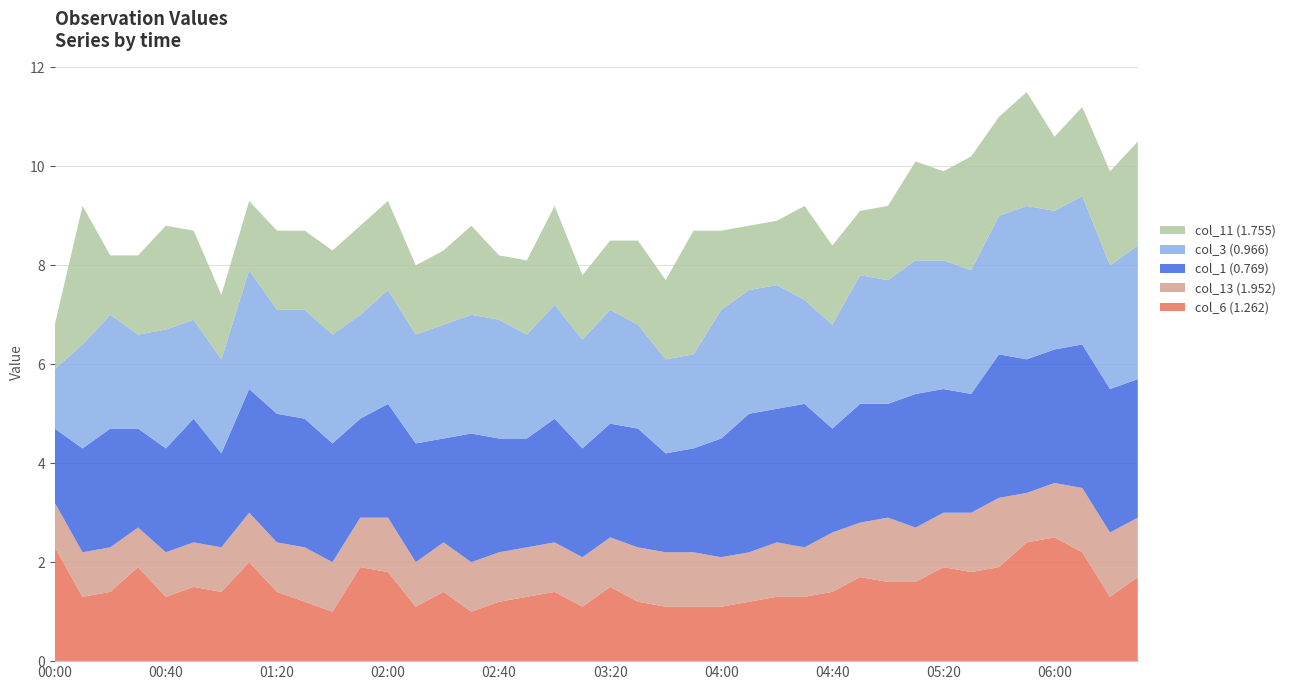

Reading left to right, transcribe all the data shown in this chart.

col_6 (1.262): 2004/09/07 00:00=2.3	2004/09/07 00:10=1.3	2004/09/07 00:20=1.4	2004/09/07 00:30=1.9	2004/09/07 00:40=1.3	2004/09/07 00:50=1.5	2004/09/07 01:00=1.4	2004/09/07 01:10=2.0	2004/09/07 01:20=1.4	2004/09/07 01:30=1.2	2004/09/07 01:40=1.0	2004/09/07 01:50=1.9	2004/09/07 02:00=1.8	2004/09/07 02:10=1.1	2004/09/07 02:20=1.4	2004/09/07 02:30=1.0	2004/09/07 02:40=1.2	2004/09/07 02:50=1.3	2004/09/07 03:00=1.4	2004/09/07 03:10=1.1	2004/09/07 03:20=1.5	2004/09/07 03:30=1.2	2004/09/07 03:40=1.1	2004/09/07 03:50=1.1	2004/09/07 04:00=1.1	2004/09/07 04:10=1.2	2004/09/07 04:20=1.3	2004/09/07 04:30=1.3	2004/09/07 04:40=1.4	2004/09/07 04:50=1.7	2004/09/07 05:00=1.6	2004/09/07 05:10=1.6	2004/09/07 05:20=1.9	2004/09/07 05:30=1.8	2004/09/07 05:40=1.9	2004/09/07 05:50=2.4	2004/09/07 06:00=2.5	2004/09/07 06:10=2.2	2004/09/07 06:20=1.3	2004/09/07 06:30=1.7
col_13 (1.952): 2004/09/07 00:00=0.9	2004/09/07 00:10=0.9	2004/09/07 00:20=0.9	2004/09/07 00:30=0.8	2004/09/07 00:40=0.9	2004/09/07 00:50=0.9	2004/09/07 01:00=0.9	2004/09/07 01:10=1.0	2004/09/07 01:20=1.0	2004/09/07 01:30=1.1	2004/09/07 01:40=1.0	2004/09/07 01:50=1.0	2004/09/07 02:00=1.1	2004/09/07 02:10=0.9	2004/09/07 02:20=1.0	2004/09/07 02:30=1.0	2004/09/07 02:40=1.0	2004/09/07 02:50=1.0	2004/09/07 03:00=1.0	2004/09/07 03:10=1.0	2004/09/07 03:20=1.0	2004/09/07 03:30=1.1	2004/09/07 03:40=1.1	2004/09/07 03:50=1.1	2004/09/07 04:00=1.0	2004/09/07 04:10=1.0	2004/09/07 04:20=1.1	2004/09/07 04:30=1.0	2004/09/07 04:40=1.2	2004/09/07 04:50=1.1	2004/09/07 05:00=1.3	2004/09/07 05:10=1.1	2004/09/07 05:20=1.1	2004/09/07 05:30=1.2	2004/09/07 05:40=1.4	2004/09/07 05:50=1.0	2004/09/07 06:00=1.1	2004/09/07 06:10=1.3	2004/09/07 06:20=1.3	2004/09/07 06:30=1.2
col_1 (0.769): 2004/09/07 00:00=1.5	2004/09/07 00:10=2.1	2004/09/07 00:20=2.4	2004/09/07 00:30=2.0	2004/09/07 00:40=2.1	2004/09/07 00:50=2.5	2004/09/07 01:00=1.9	2004/09/07 01:10=2.5	2004/09/07 01:20=2.6	2004/09/07 01:30=2.6	2004/09/07 01:40=2.4	2004/09/07 01:50=2.0	2004/09/07 02:00=2.3	2004/09/07 02:10=2.4	2004/09/07 02:20=2.1	2004/09/07 02:30=2.6	2004/09/07 02:40=2.3	2004/09/07 02:50=2.2	2004/09/07 03:00=2.5	2004/09/07 03:10=2.2	2004/09/07 03:20=2.3	2004/09/07 03:30=2.4	2004/09/07 03:40=2.0	2004/09/07 03:50=2.1	2004/09/07 04:00=2.4	2004/09/07 04:10=2.8	2004/09/07 04:20=2.7	2004/09/07 04:30=2.9	2004/09/07 04:40=2.1	2004/09/07 04:50=2.4	2004/09/07 05:00=2.3	2004/09/07 05:10=2.7	2004/09/07 05:20=2.5	2004/09/07 05:30=2.4	2004/09/07 05:40=2.9	2004/09/07 05:50=2.7	2004/09/07 06:00=2.7	2004/09/07 06:10=2.9	2004/09/07 06:20=2.9	2004/09/07 06:30=2.8
col_3 (0.966): 2004/09/07 00:00=1.2	2004/09/07 00:10=2.1	2004/09/07 00:20=2.3	2004/09/07 00:30=1.9	2004/09/07 00:40=2.4	2004/09/07 00:50=2.0	2004/09/07 01:00=1.9	2004/09/07 01:10=2.4	2004/09/07 01:20=2.1	2004/09/07 01:30=2.2	2004/09/07 01:40=2.2	2004/09/07 01:50=2.1	2004/09/07 02:00=2.3	2004/09/07 02:10=2.2	2004/09/07 02:20=2.3	2004/09/07 02:30=2.4	2004/09/07 02:40=2.4	2004/09/07 02:50=2.1	2004/09/07 03:00=2.3	2004/09/07 03:10=2.2	2004/09/07 03:20=2.3	2004/09/07 03:30=2.1	2004/09/07 03:40=1.9	2004/09/07 03:50=1.9	2004/09/07 04:00=2.6	2004/09/07 04:10=2.5	2004/09/07 04:20=2.5	2004/09/07 04:30=2.1	2004/09/07 04:40=2.1	2004/09/07 04:50=2.6	2004/09/07 05:00=2.5	2004/09/07 05:10=2.7	2004/09/07 05:20=2.6	2004/09/07 05:30=2.5	2004/09/07 05:40=2.8	2004/09/07 05:50=3.1	2004/09/07 06:00=2.8	2004/09/07 06:10=3.0	2004/09/07 06:20=2.5	2004/09/07 06:30=2.7
col_11 (1.755): 2004/09/07 00:00=0.9	2004/09/07 00:10=2.8	2004/09/07 00:20=1.2	2004/09/07 00:30=1.6	2004/09/07 00:40=2.1	2004/09/07 00:50=1.8	2004/09/07 01:00=1.3	2004/09/07 01:10=1.4	2004/09/07 01:20=1.6	2004/09/07 01:30=1.6	2004/09/07 01:40=1.7	2004/09/07 01:50=1.8	2004/09/07 02:00=1.8	2004/09/07 02:10=1.4	2004/09/07 02:20=1.5	2004/09/07 02:30=1.8	2004/09/07 02:40=1.3	2004/09/07 02:50=1.5	2004/09/07 03:00=2.0	2004/09/07 03:10=1.3	2004/09/07 03:20=1.4	2004/09/07 03:30=1.7	2004/09/07 03:40=1.6	2004/09/07 03:50=2.5	2004/09/07 04:00=1.6	2004/09/07 04:10=1.3	2004/09/07 04:20=1.3	2004/09/07 04:30=1.9	2004/09/07 04:40=1.6	2004/09/07 04:50=1.3	2004/09/07 05:00=1.5	2004/09/07 05:10=2.0	2004/09/07 05:20=1.8	2004/09/07 05:30=2.3	2004/09/07 05:40=2.0	2004/09/07 05:50=2.3	2004/09/07 06:00=1.5	2004/09/07 06:10=1.8	2004/09/07 06:20=1.9	2004/09/07 06:30=2.1